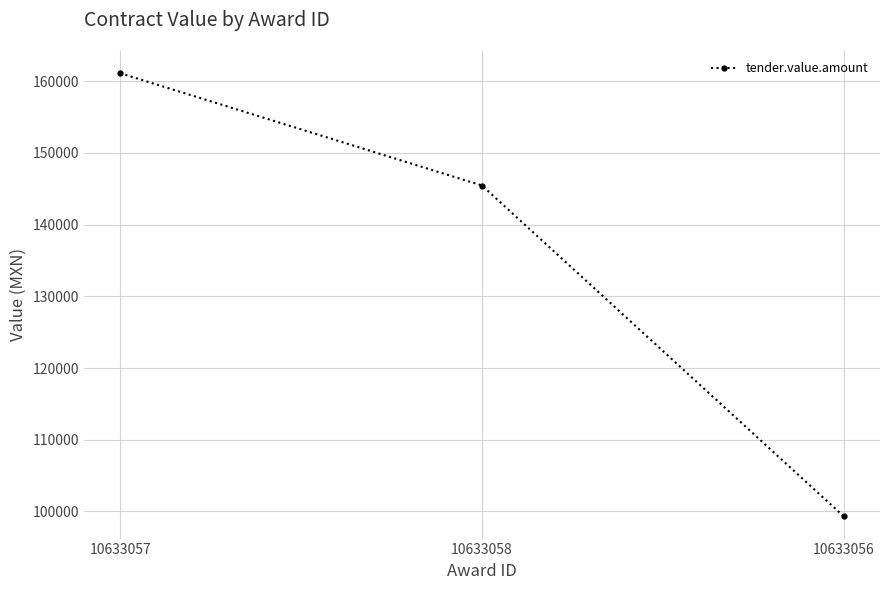

What is the value of the 3rd point from the left?

99311.1